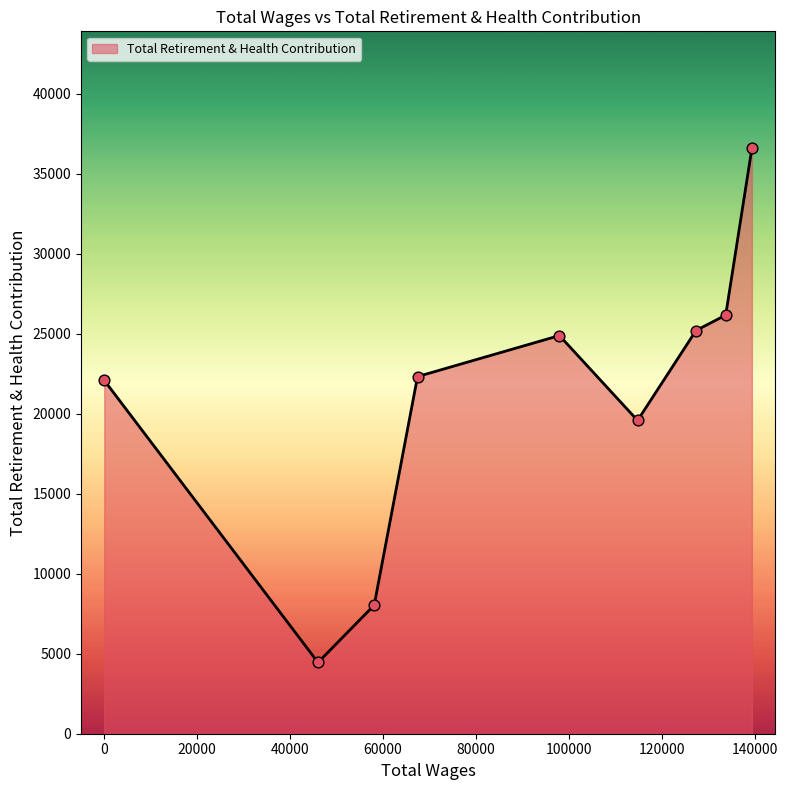

What is the difference between the maximum and minimum values?

32130